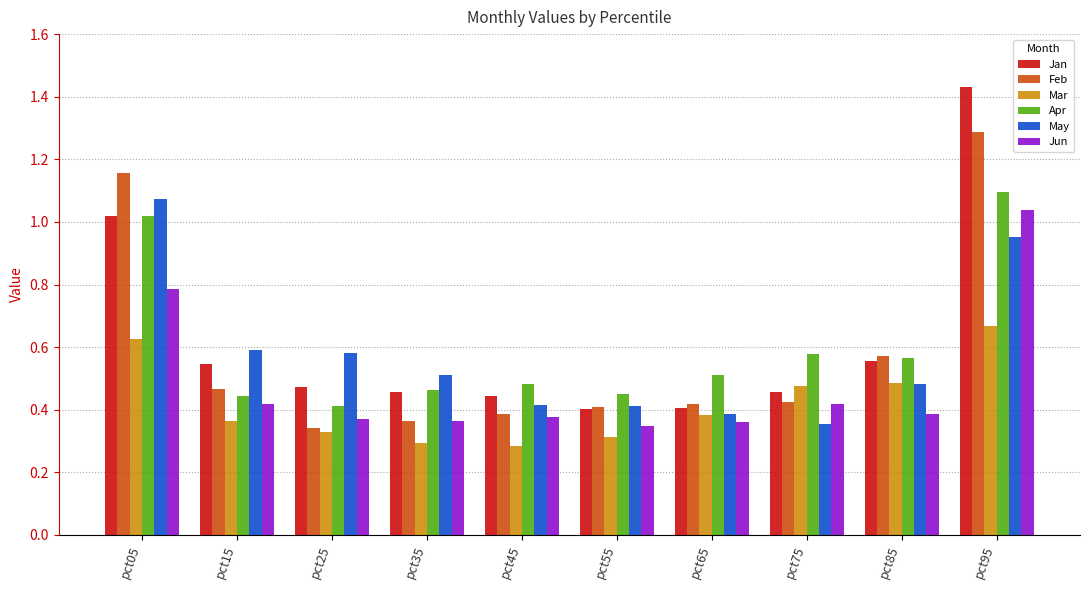

Is the value of Jan at pct45 greater than the value of May at pct95?

No